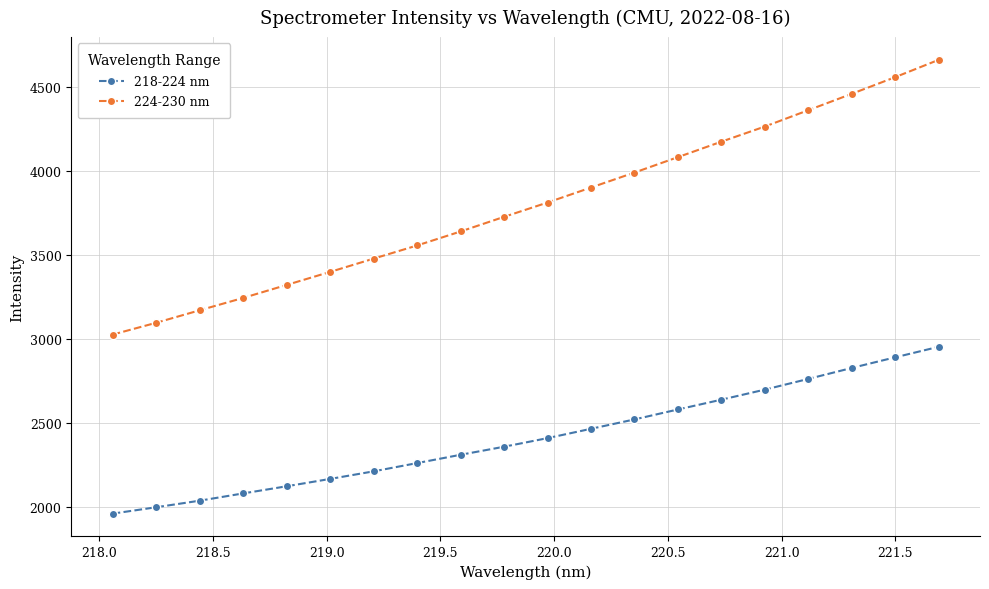

Rank the series by their average value, from lowest to highest.

218-224 nm, 224-230 nm